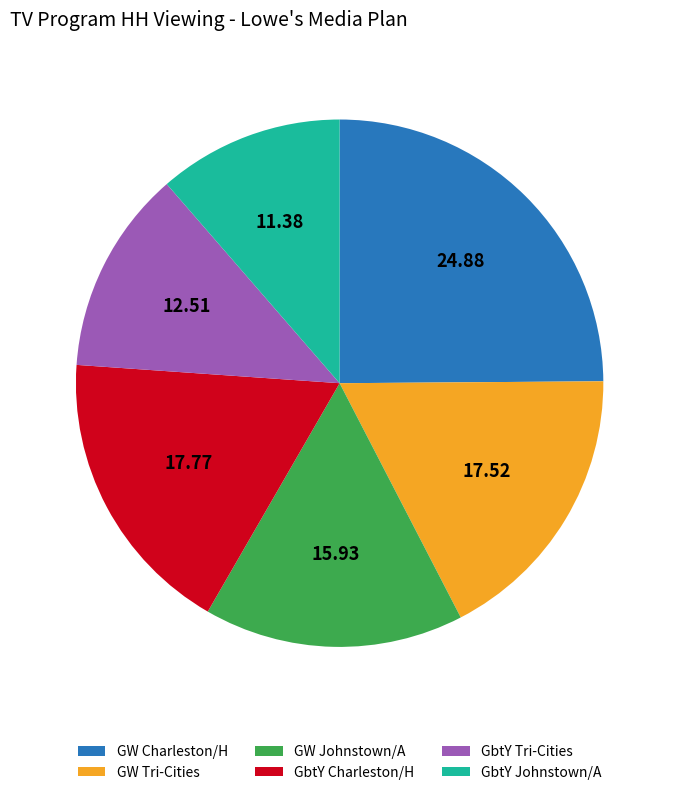

How many slices are in this pie chart?

6